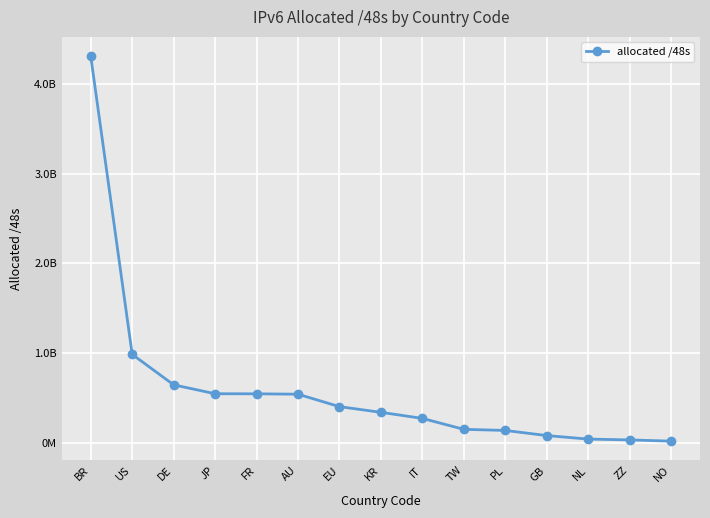

Reading left to right, transcribe all the data shown in this chart.

BR=4307550208	US=986262875	DE=647102497	JP=547700745	FR=546963468	AU=542580756	EU=404094987	KR=340918273	IT=273350660	TW=151453697	PL=139001860	GB=82116627	NL=42729556	ZZ=33554432	NO=19988483